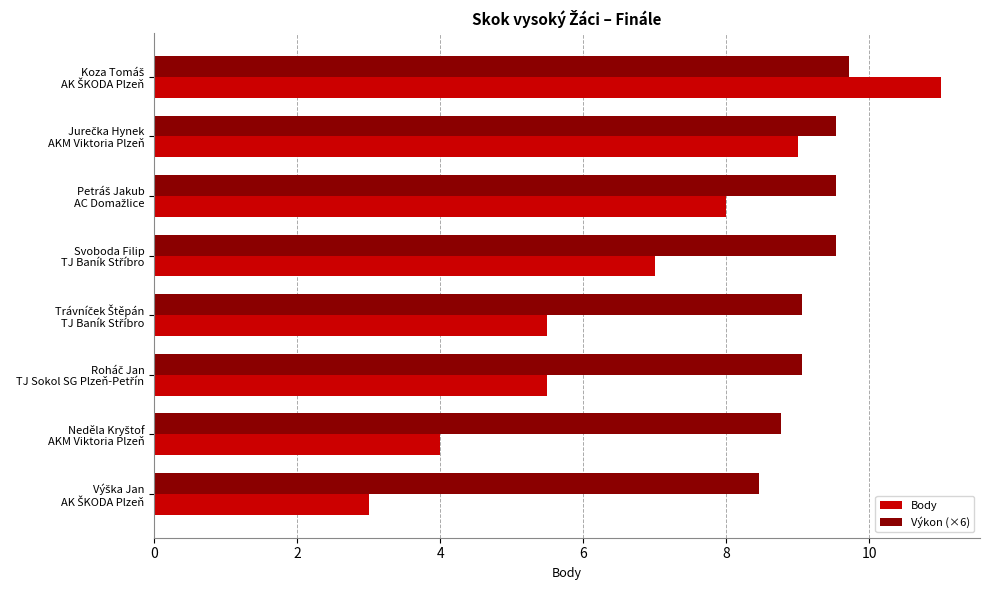

How many series are shown in this chart?

2